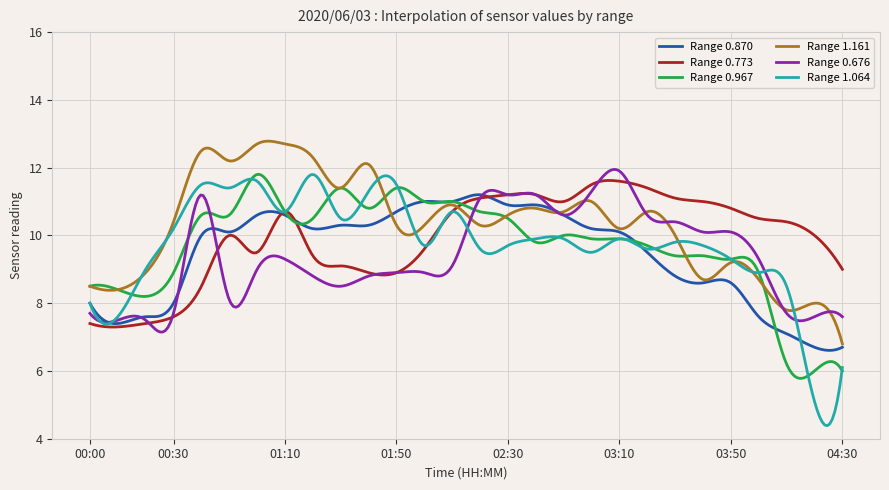

Which series has the widest spread of values?

Range 1.064